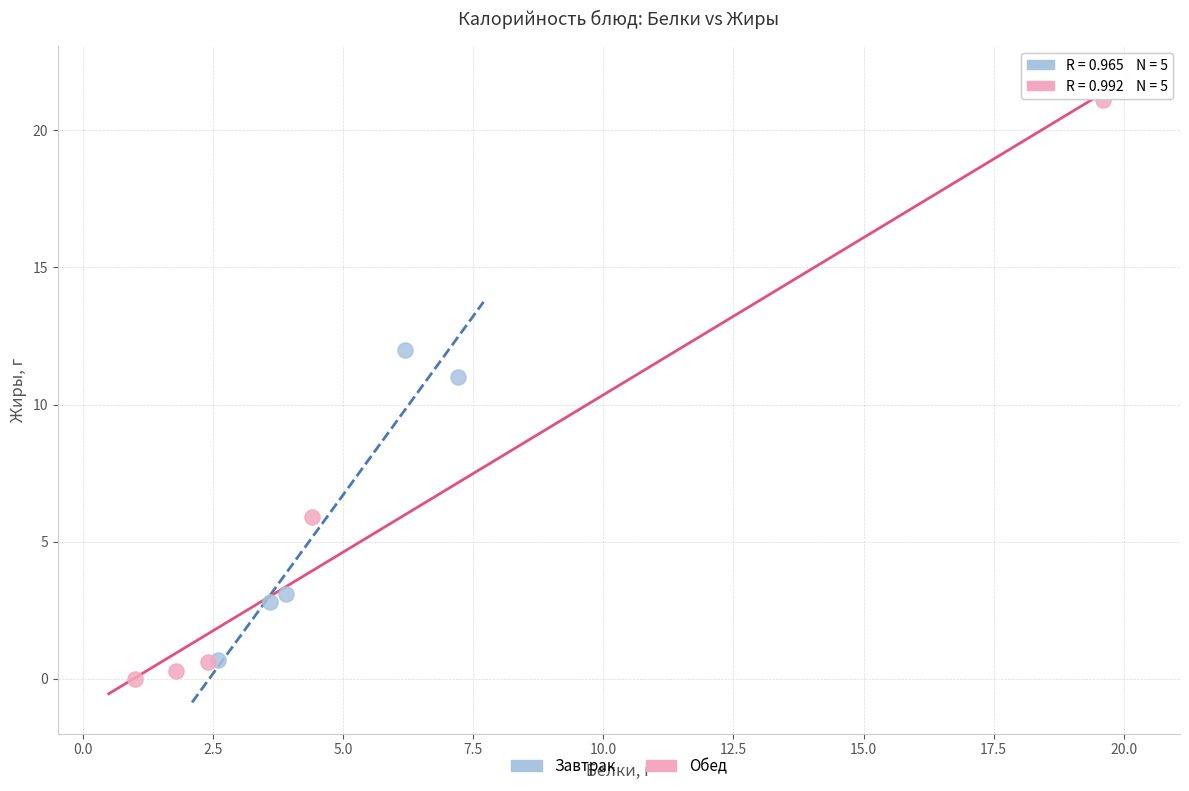

Which series contains the highest Y value?

Обед